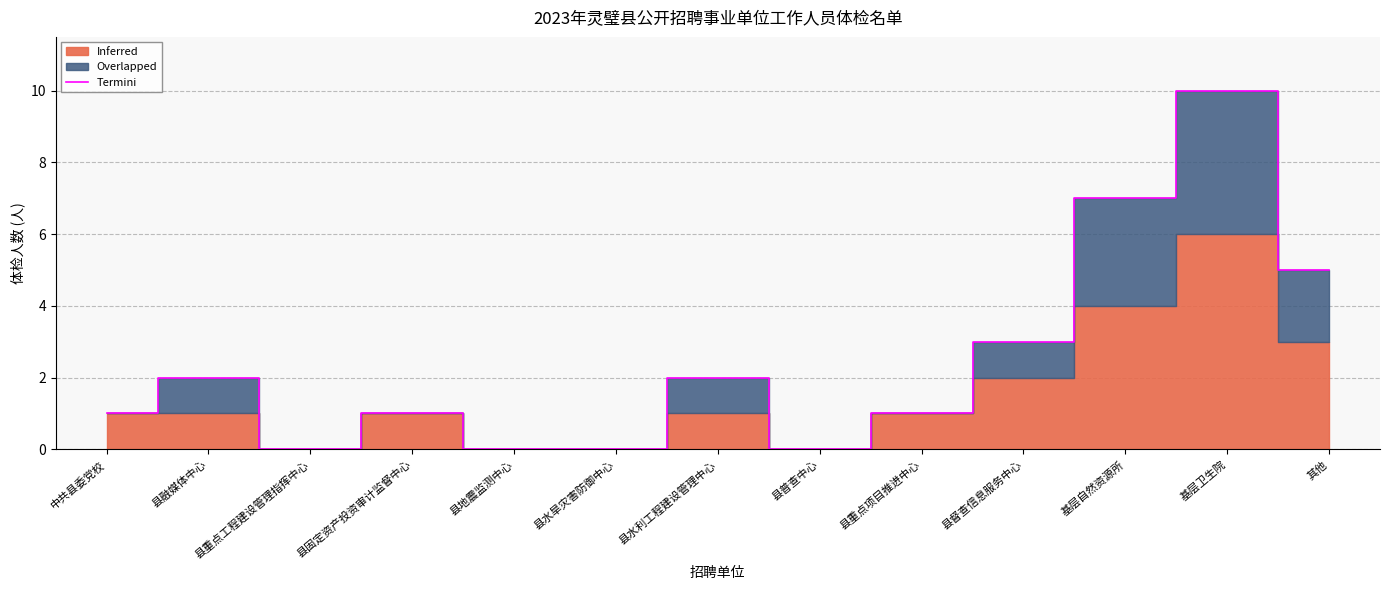

How many values are above zero?

9